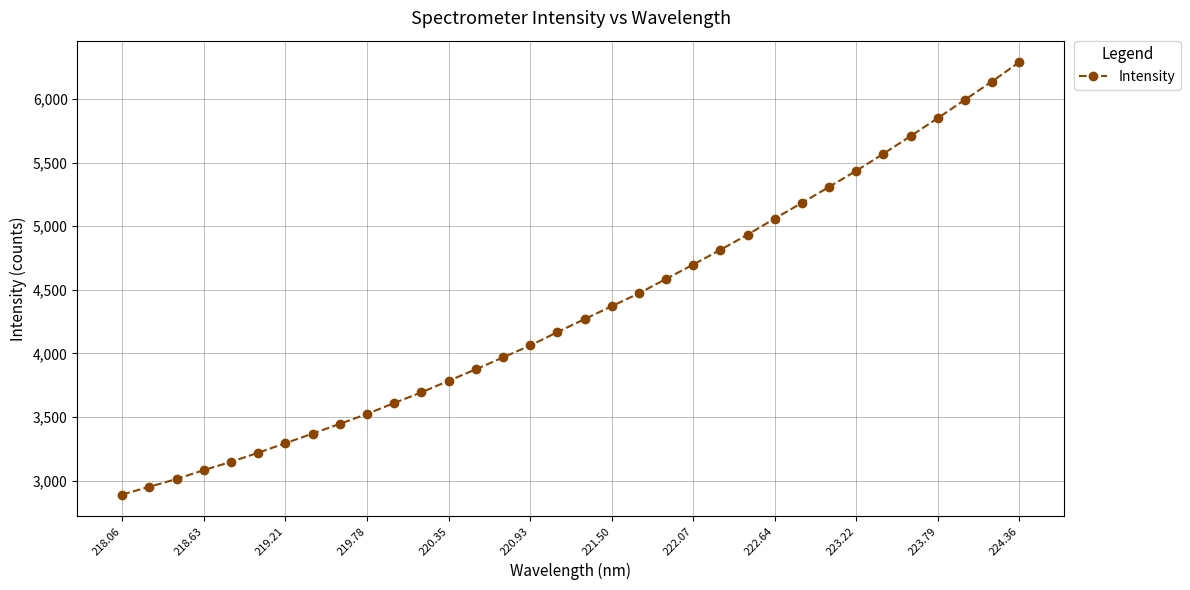

What is the difference between the maximum and minimum values?

3397.9